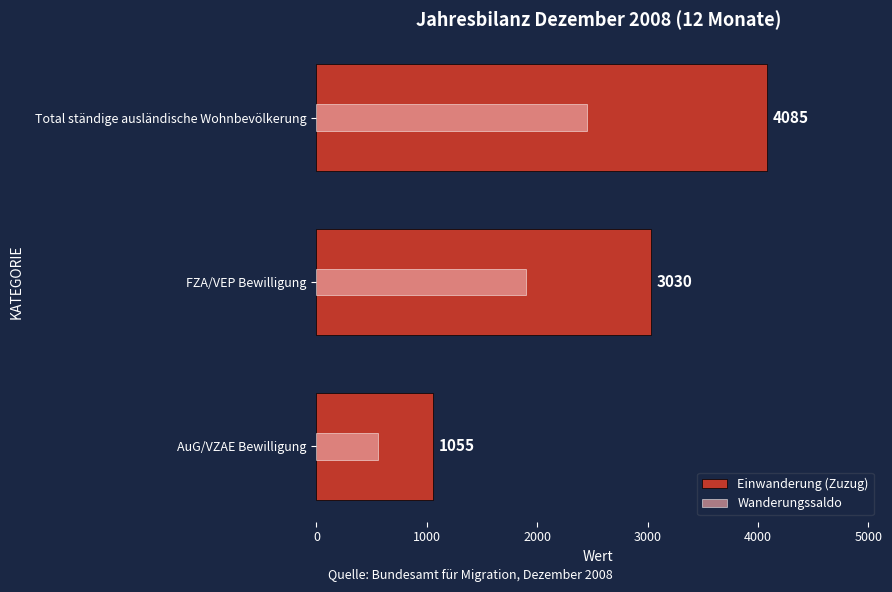

At how many categories does at least one series exceed 1159?

2